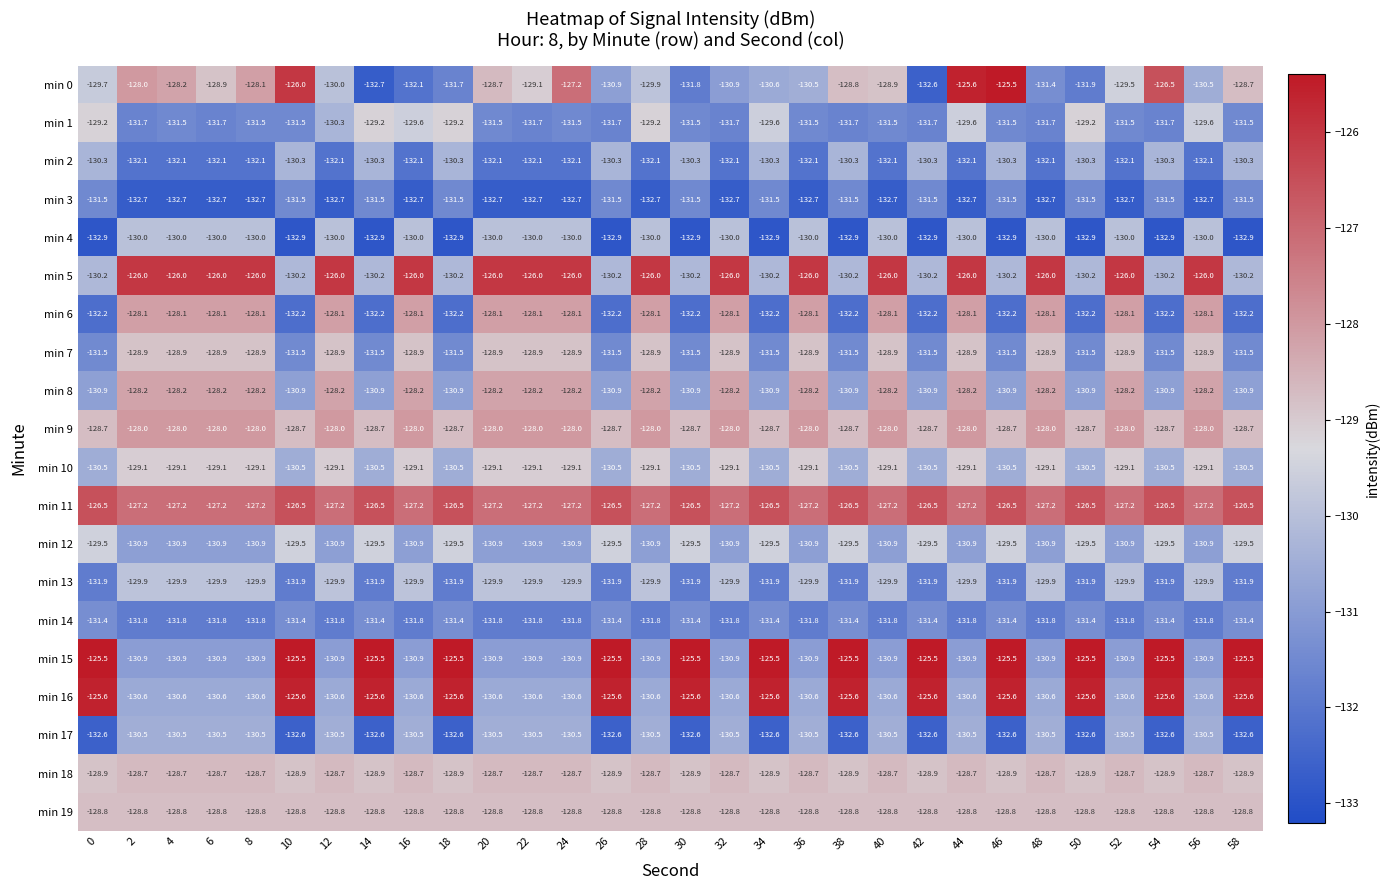

What is the sum of all min 19 values?

-3864.0